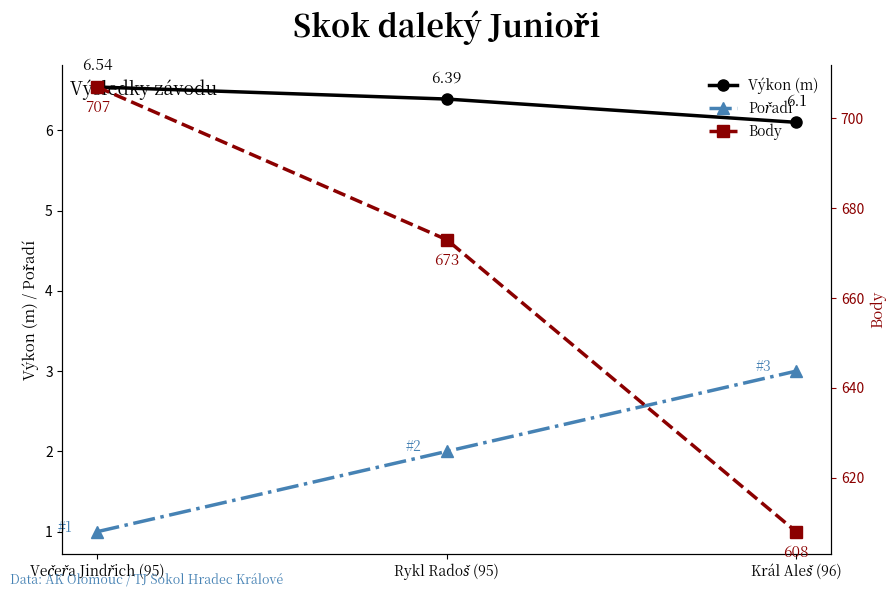

Between Večeřa Jindřich (95) and Rykl Radoš (95), which is larger?

Večeřa Jindřich (95)